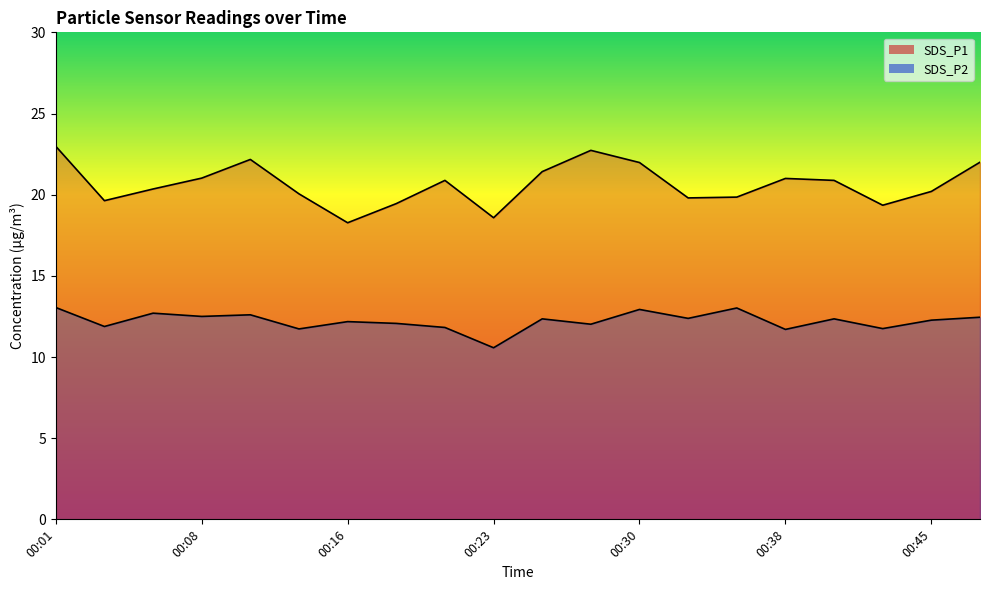

What is the difference between the highest and lowest values at 00:20?

9.1